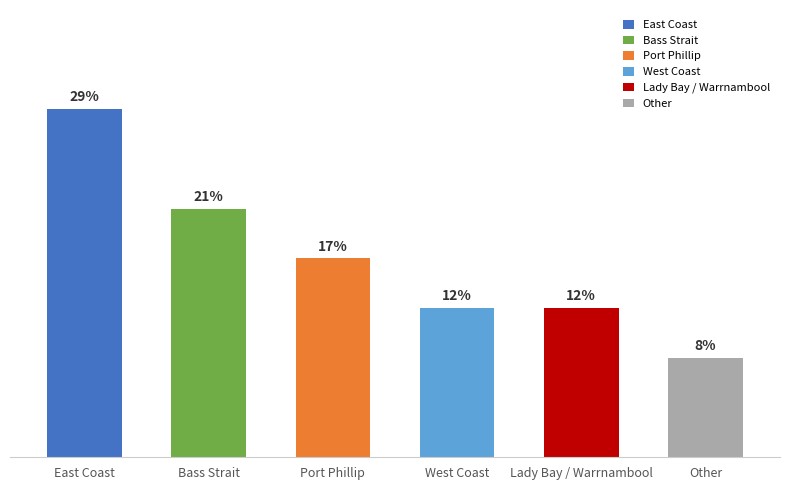

The chart shows a value of 2 at Port Phillip. True or false?

False